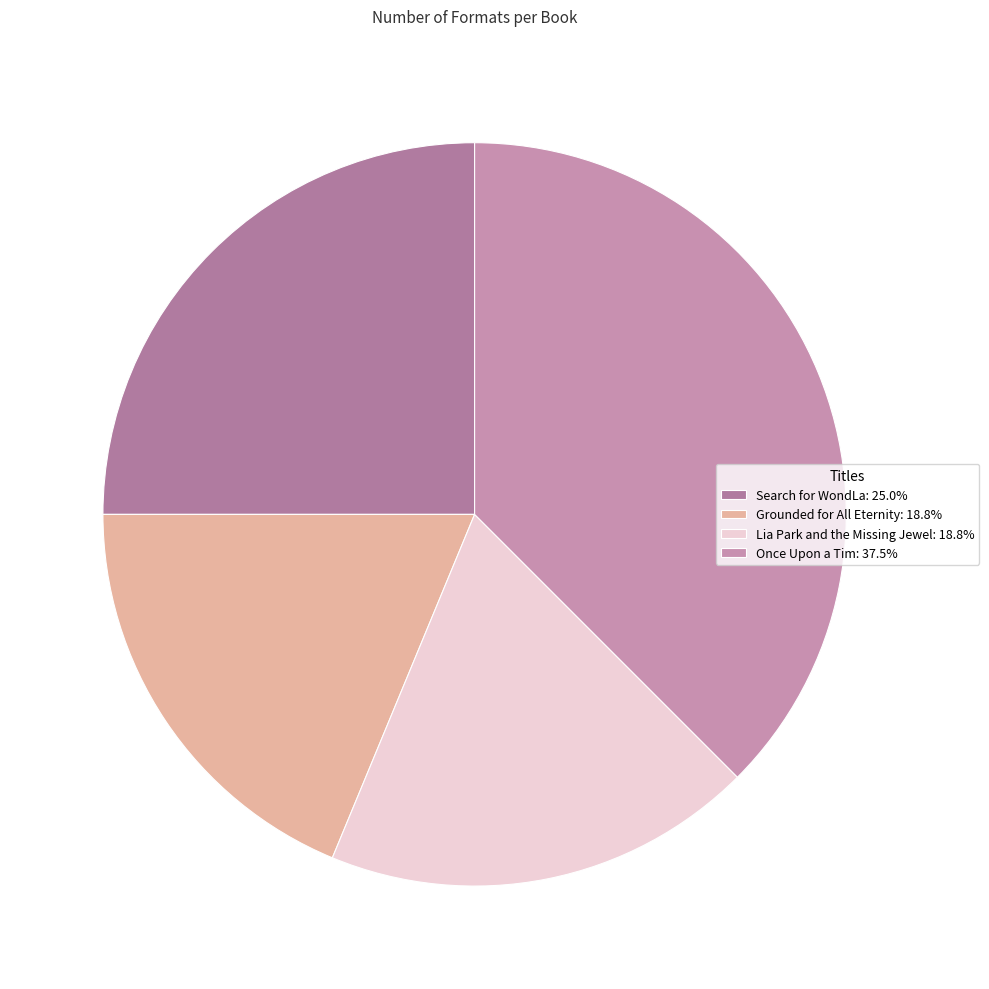

Does Lia Park and the Missing Jewel account for over 50% of the chart?

No